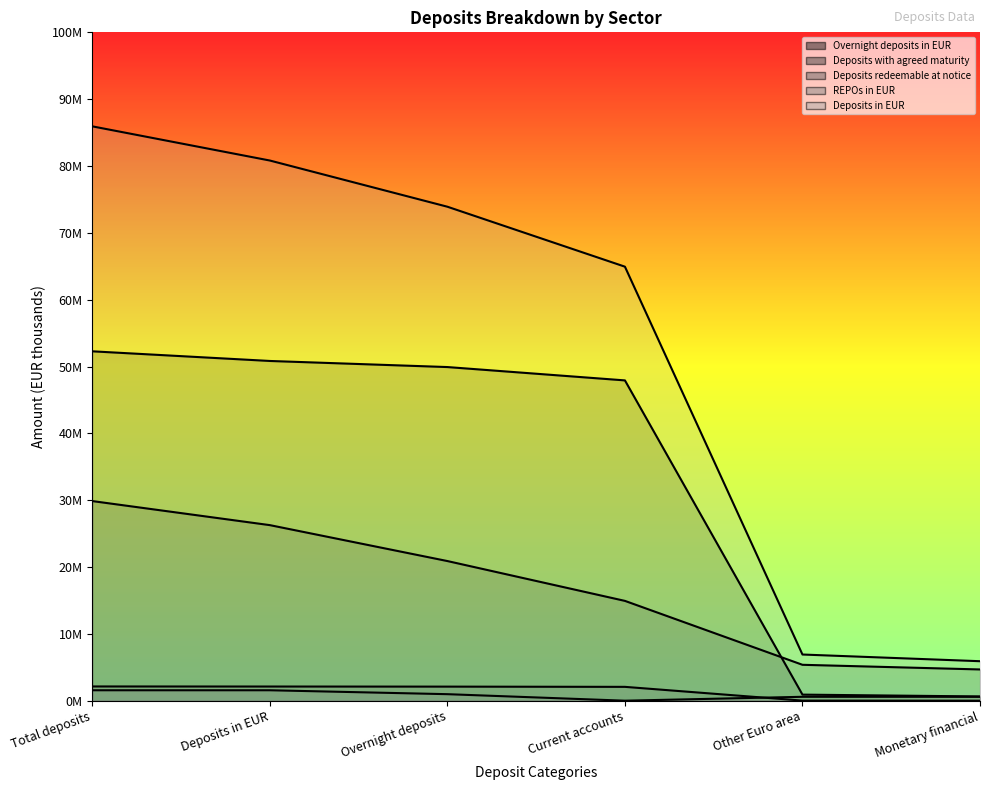

What is the total value across all series at Total deposits?

171773731